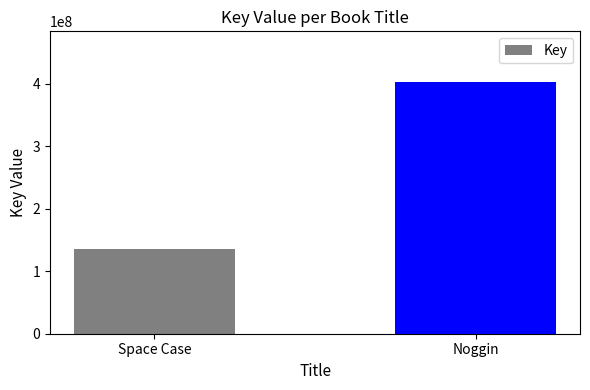

What is the maximum value shown in the chart?

403385077